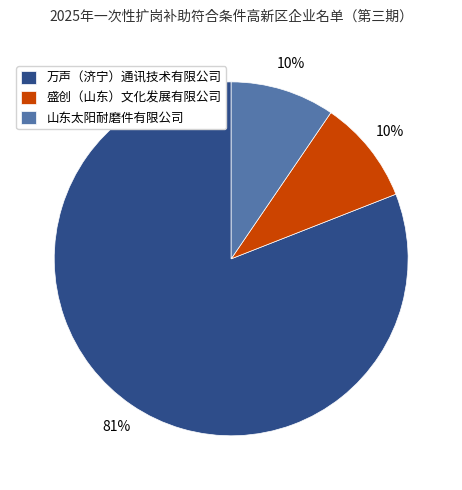

To the nearest percent, what is the average slice percentage?

33%